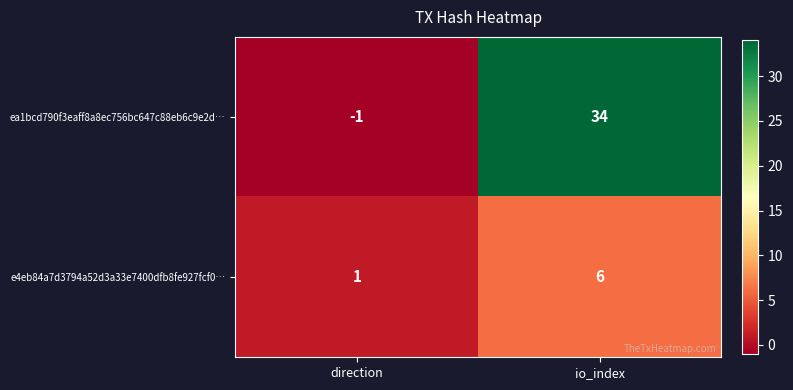

Which series has the largest total across all categories?

ea1bcd790f3eaff8a8ec756bc647c88eb6c9e2d…